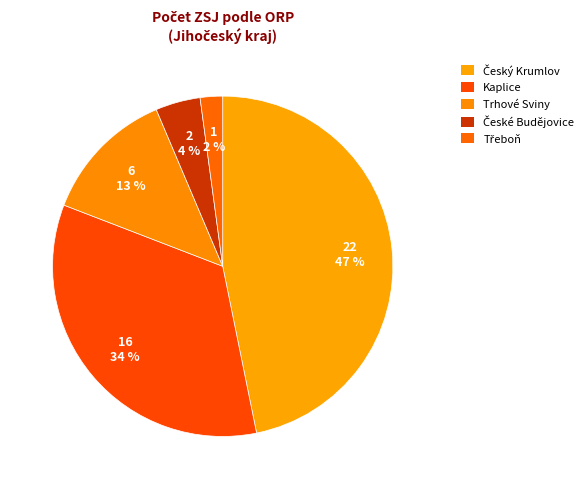

Rank the categories by value from highest to lowest.

Český Krumlov, Kaplice, Trhové Sviny, České Budějovice, Třeboň